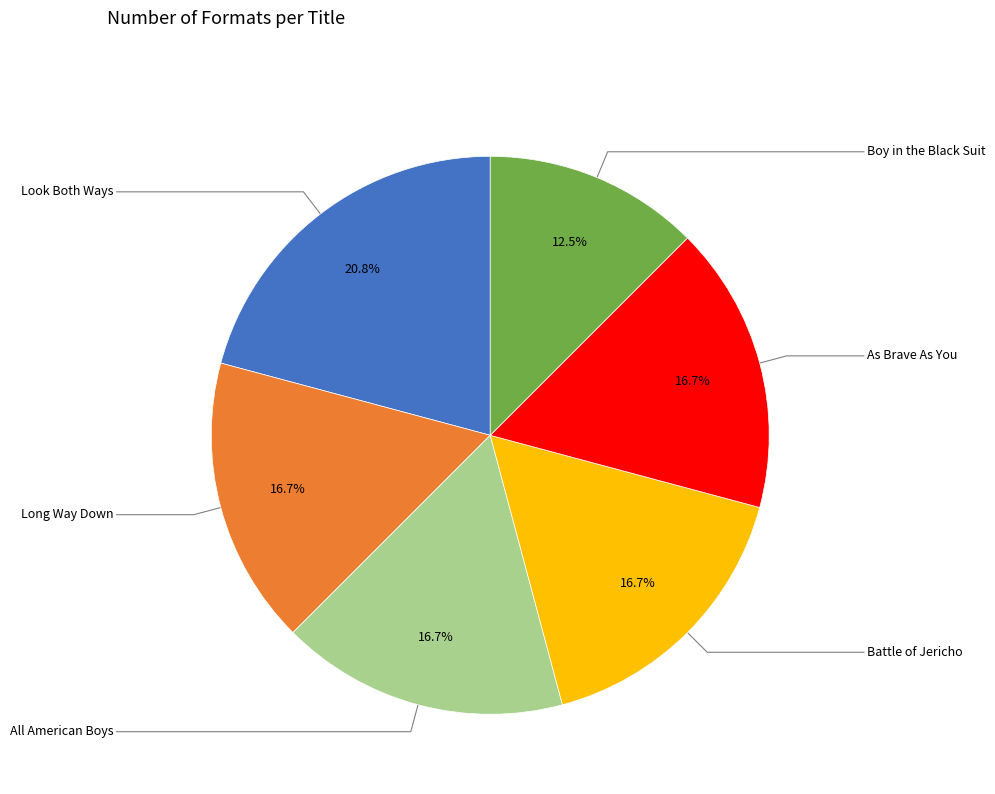

How many slices are in this pie chart?

6